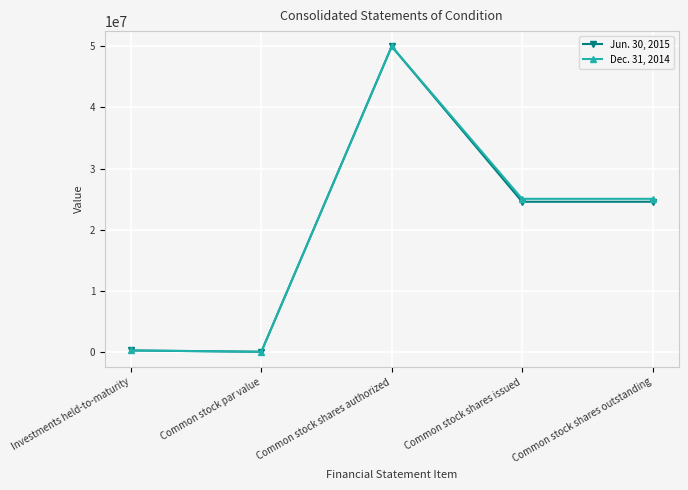

The value of Dec. 31, 2014 at Common stock shares issued is 25044877. True or false?

True